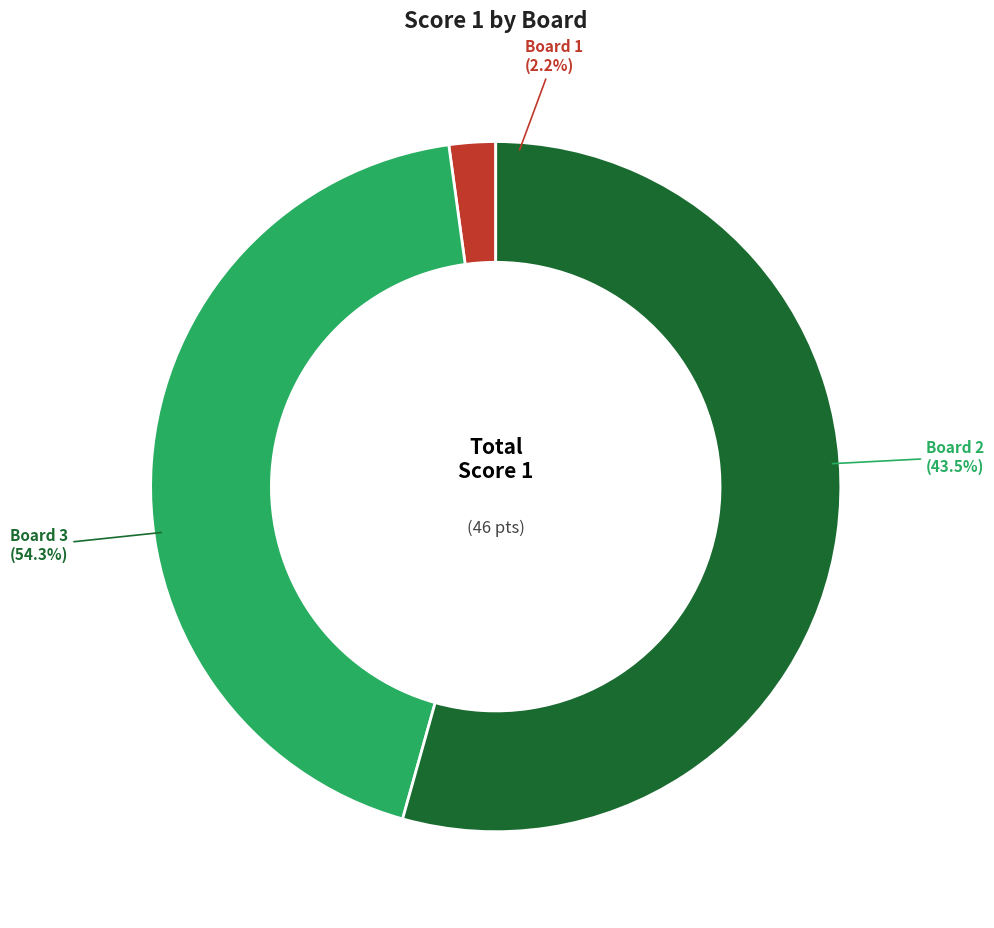

To the nearest percent, what is the average slice percentage?

33%